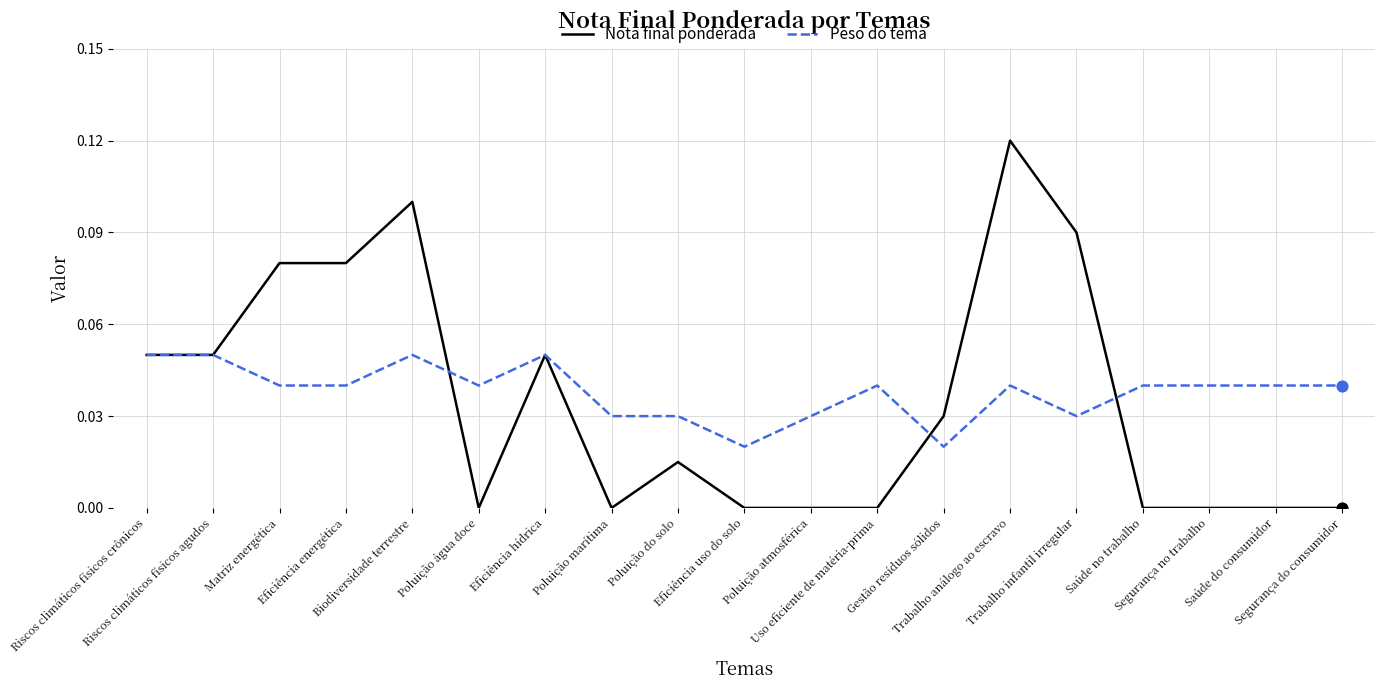

Is the value of Peso do tema at Poluição atmosférica greater than the value of Nota final ponderada at Eficiência hídrica?

No